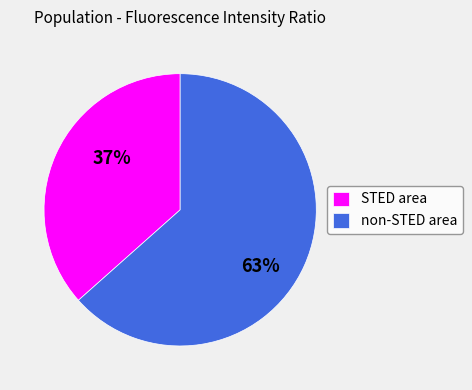

Is it true that non-STED area is 63% of the pie?

True